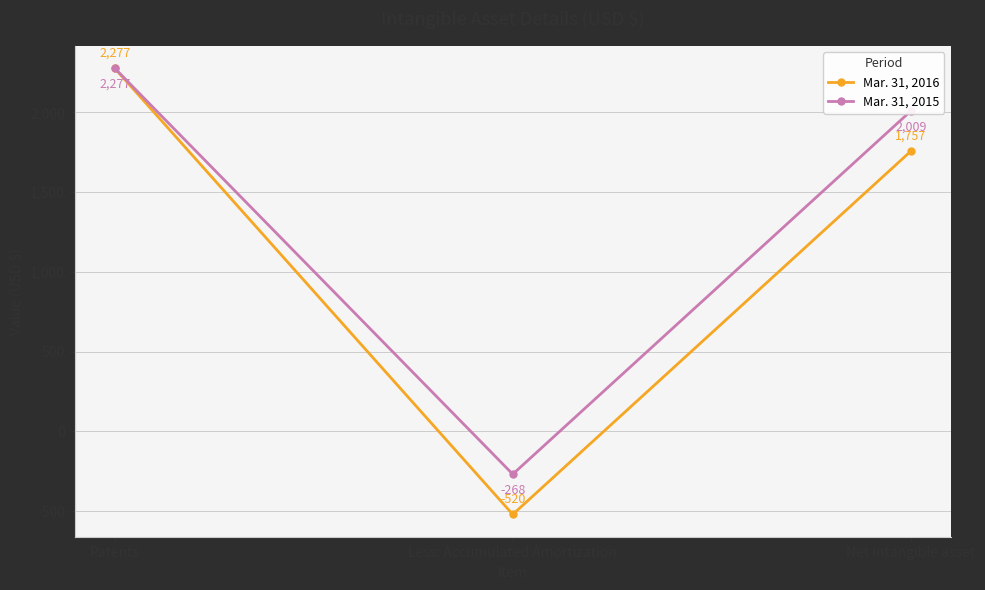

What is the sum of the Mar. 31, 2015 values at Patents and Net intangible asset?

4286